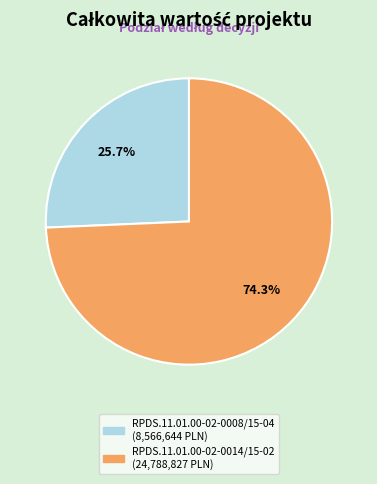

To the nearest percent, what percentage of the pie is RPDS.11.01.00-02-0014/15-02?

74%